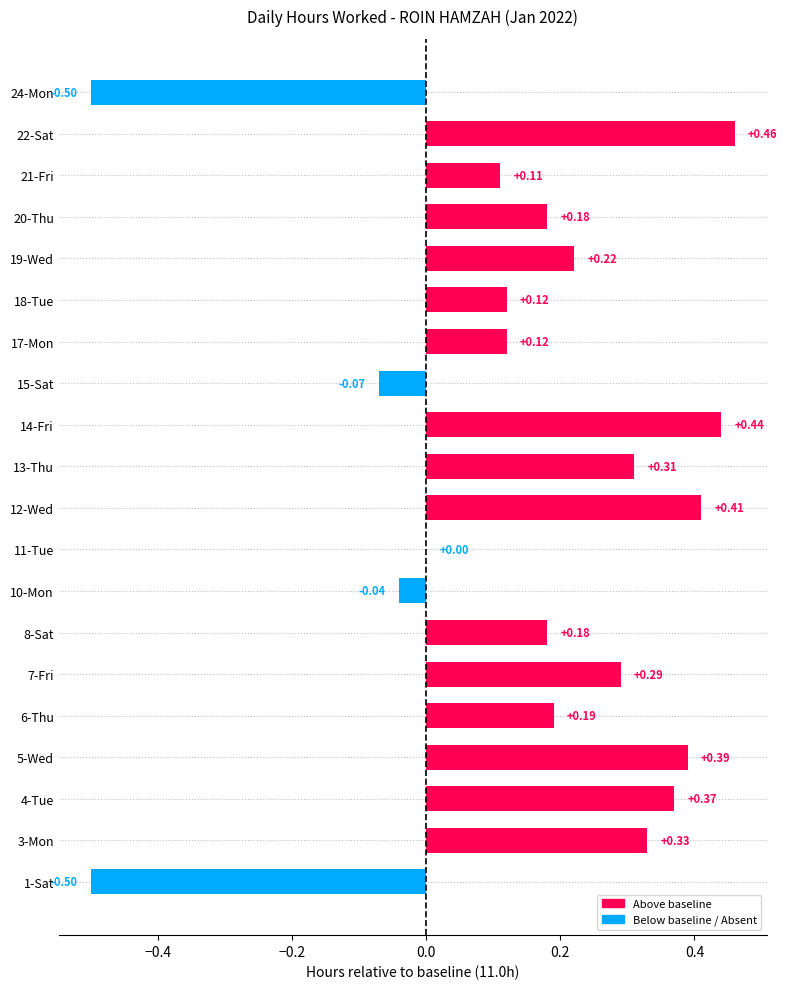

Between 6-Thu and 20-Thu, which is larger?

6-Thu